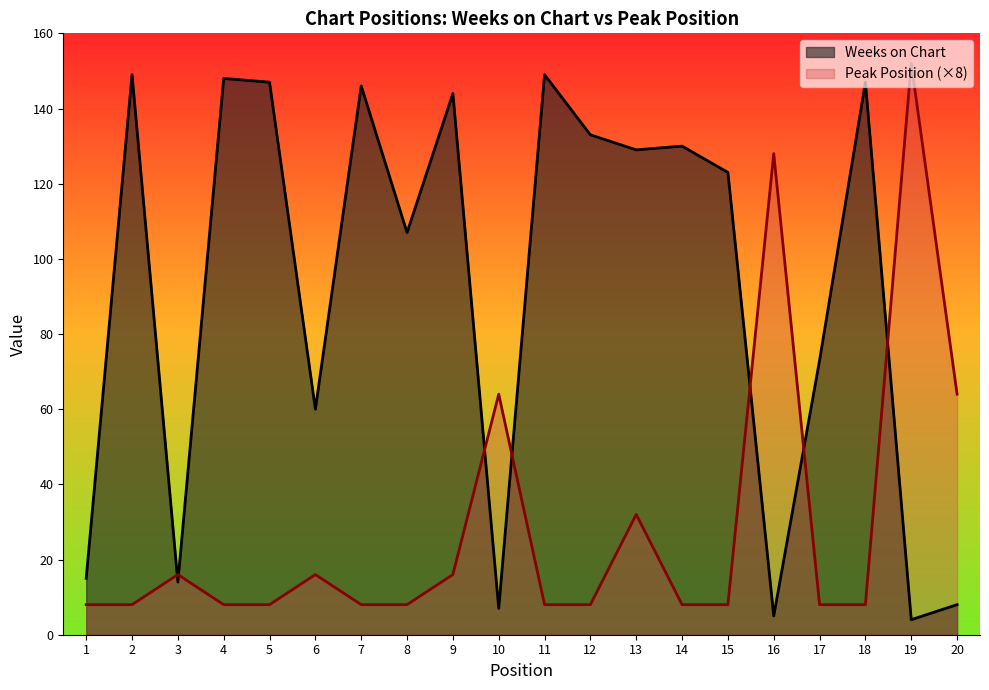

Rank the series at 12 from highest to lowest value.

Weeks on Chart, Peak Position (×8)